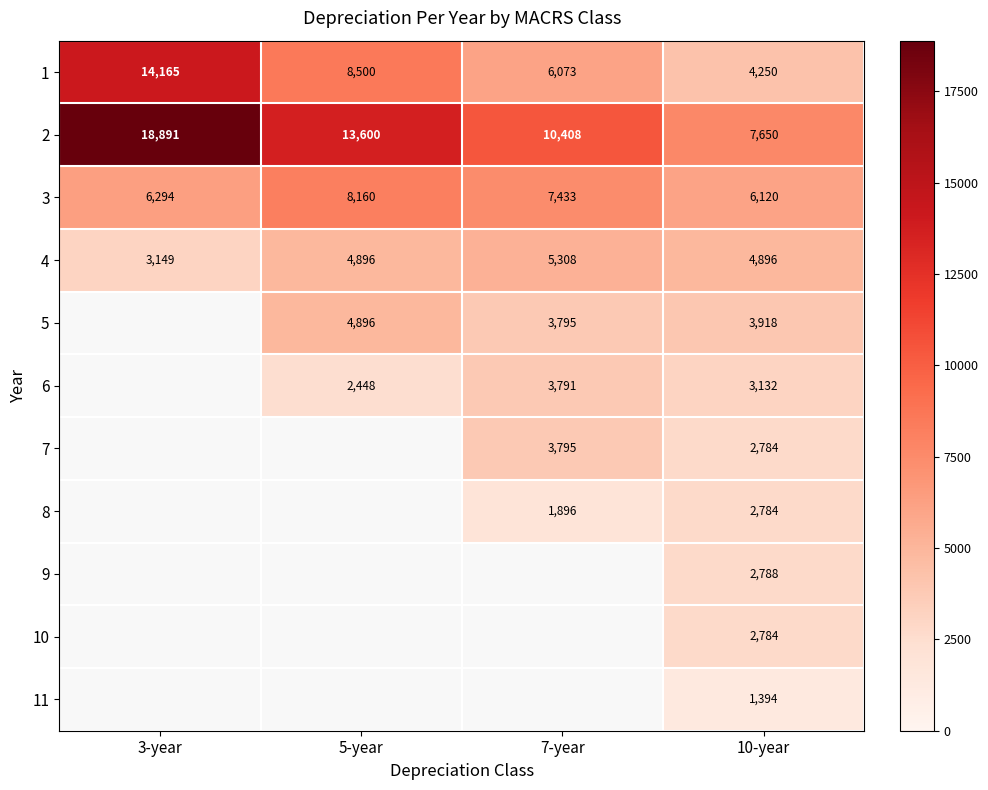

Rank the categories by 1 value from highest to lowest.

3-year, 5-year, 7-year, 10-year